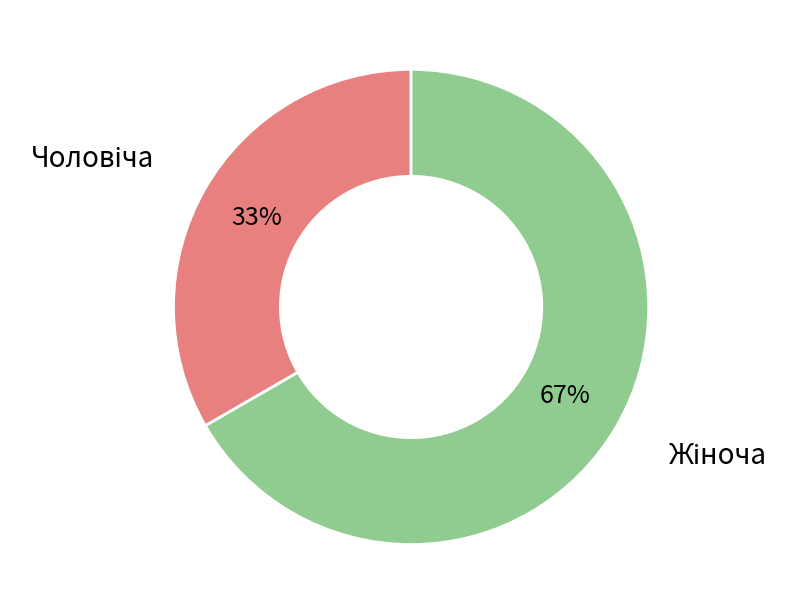

How many segments does this pie chart have?

2